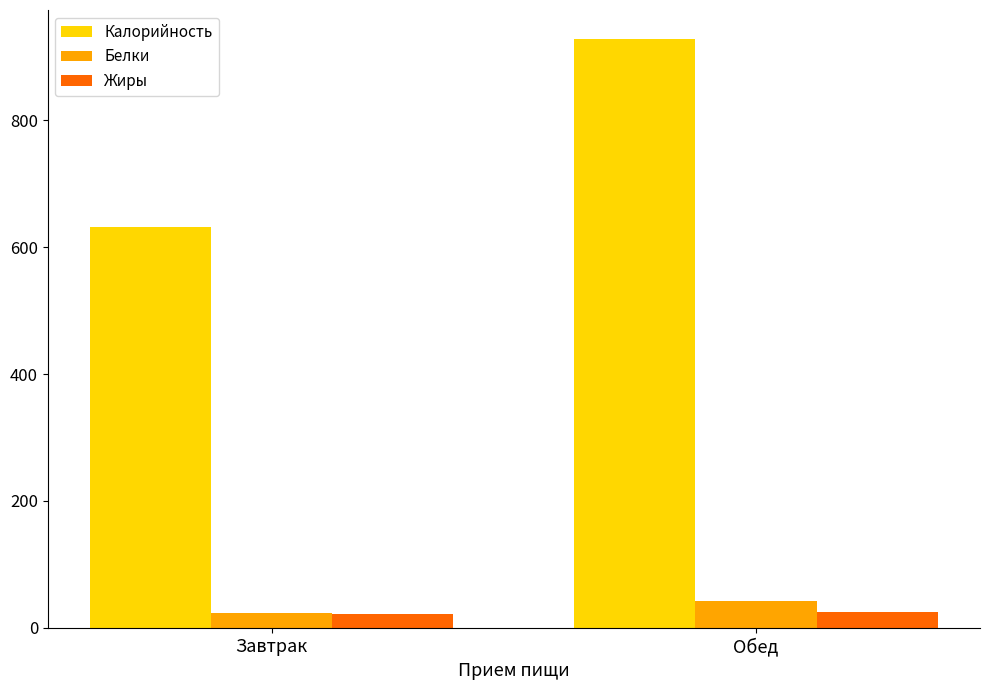

What position from the left is Завтрак?

1